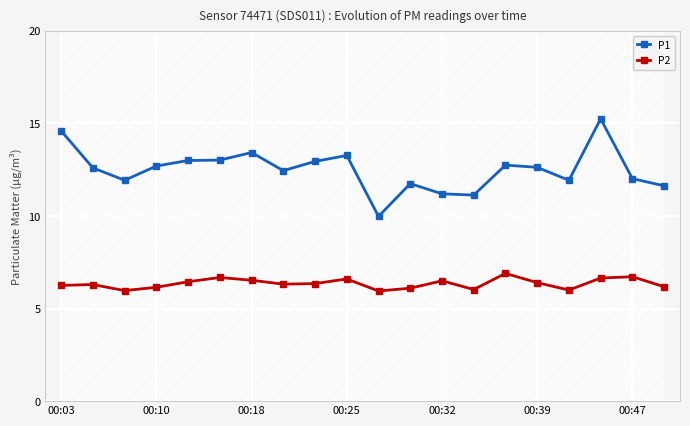

At which label does P1 first exceed 12?

00:03